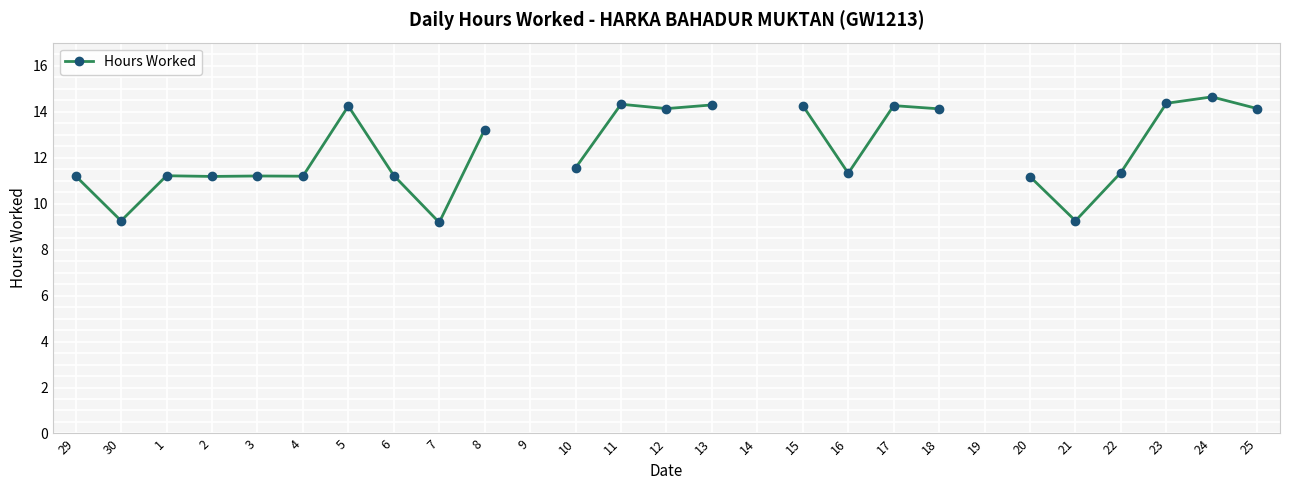

What is the difference between the maximum and minimum values?

5.5